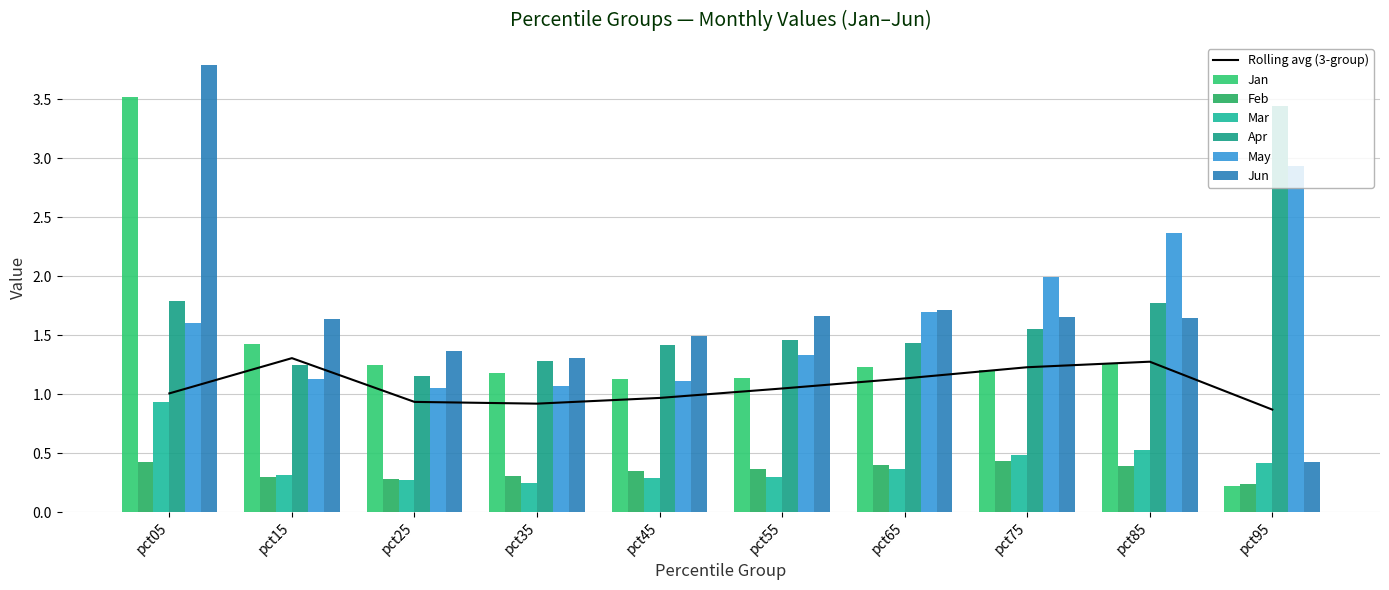

What is the sum of all Apr values?

16.6